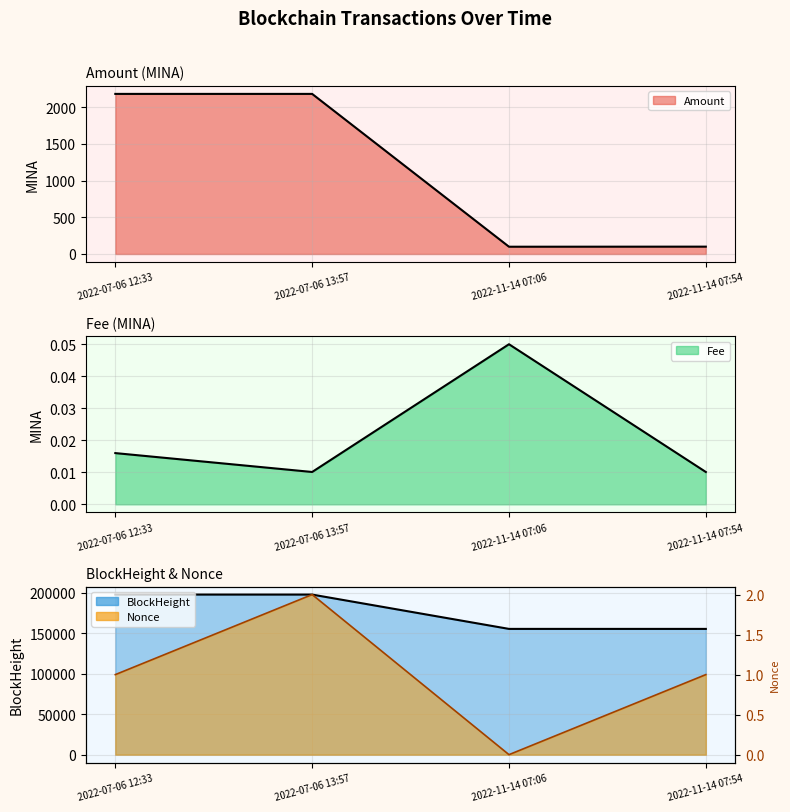

Count the number of data series in this chart.

4